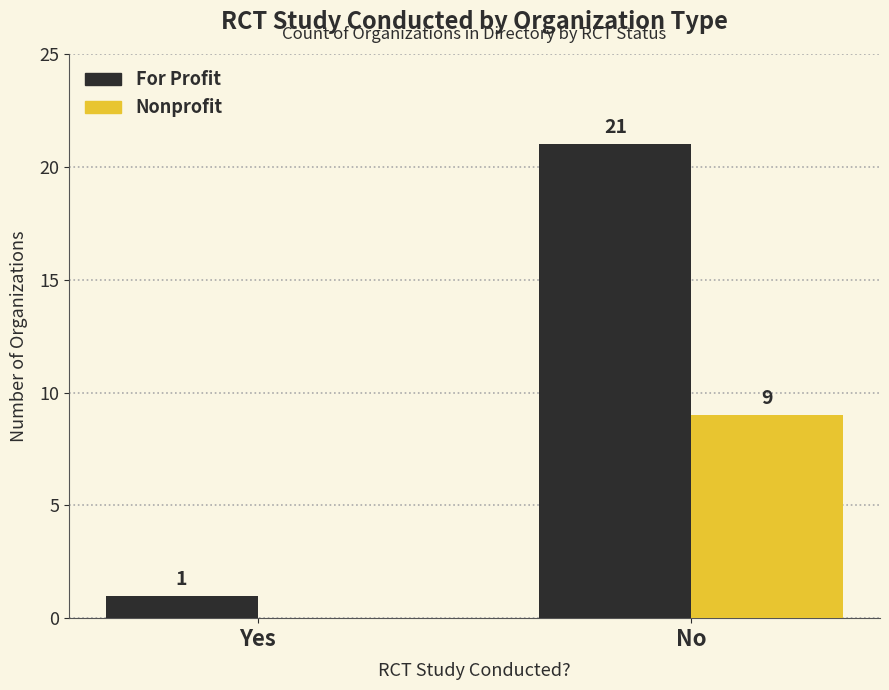

What is the sum of all Nonprofit values?

9